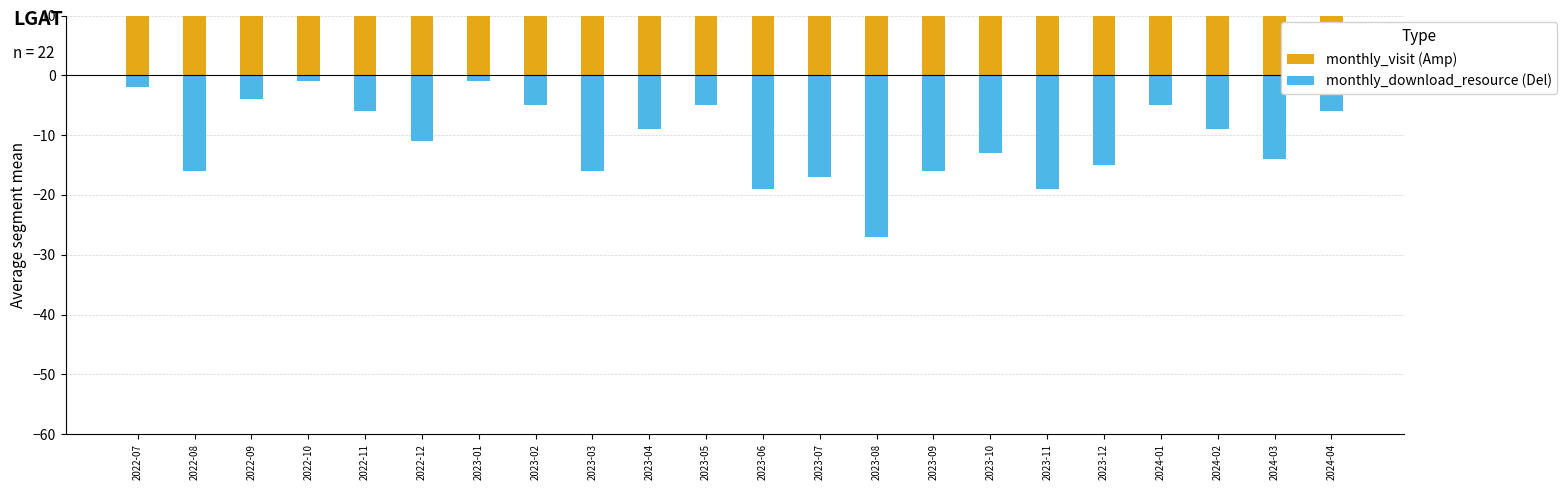

How many categories are shown in the chart?

22